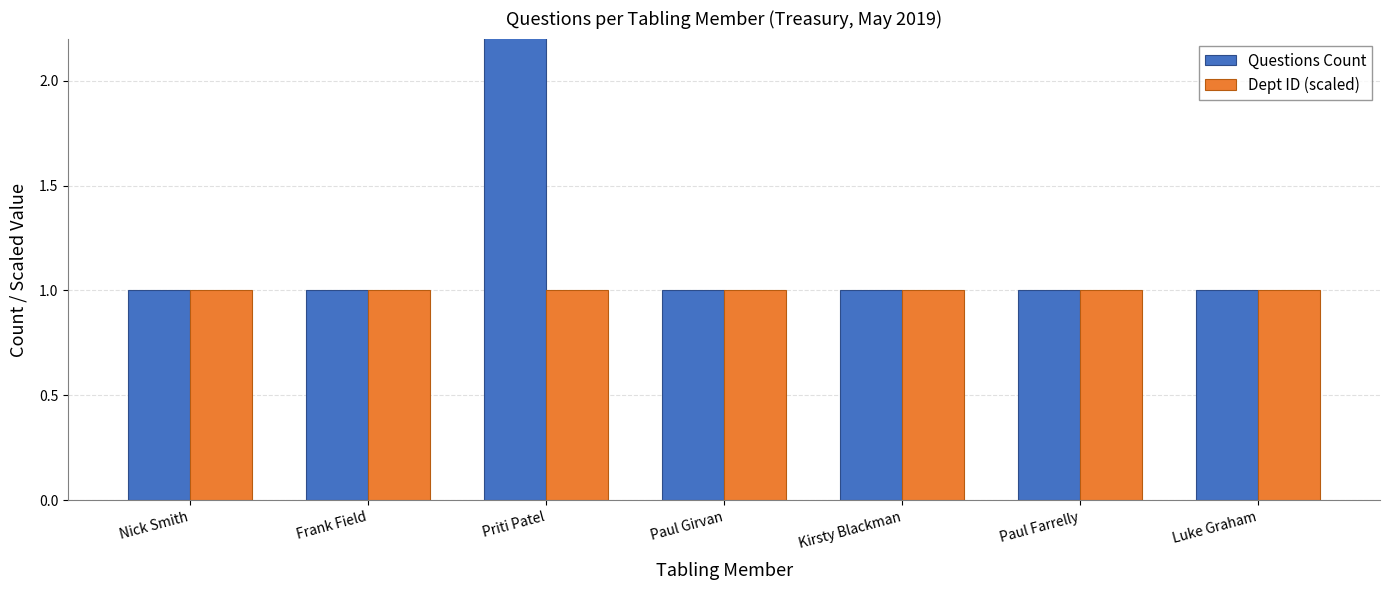

What position from the right is Paul Girvan?

4